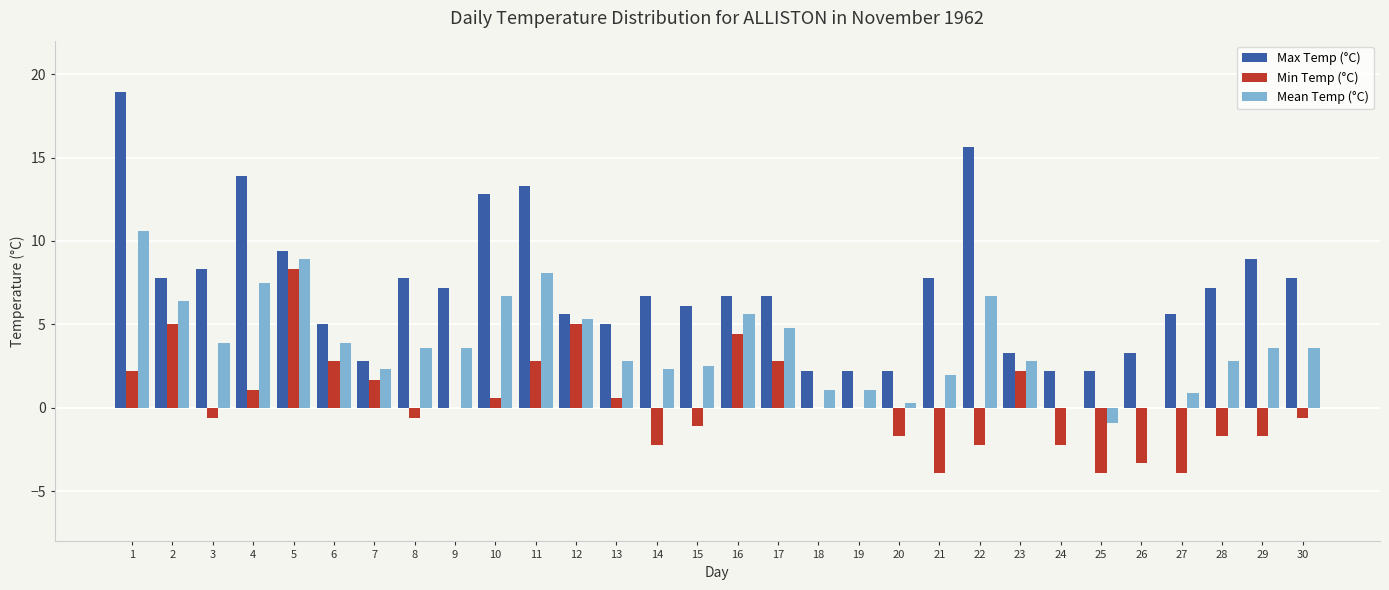

What value does the Max Temp (°C) series have at 17?

6.7